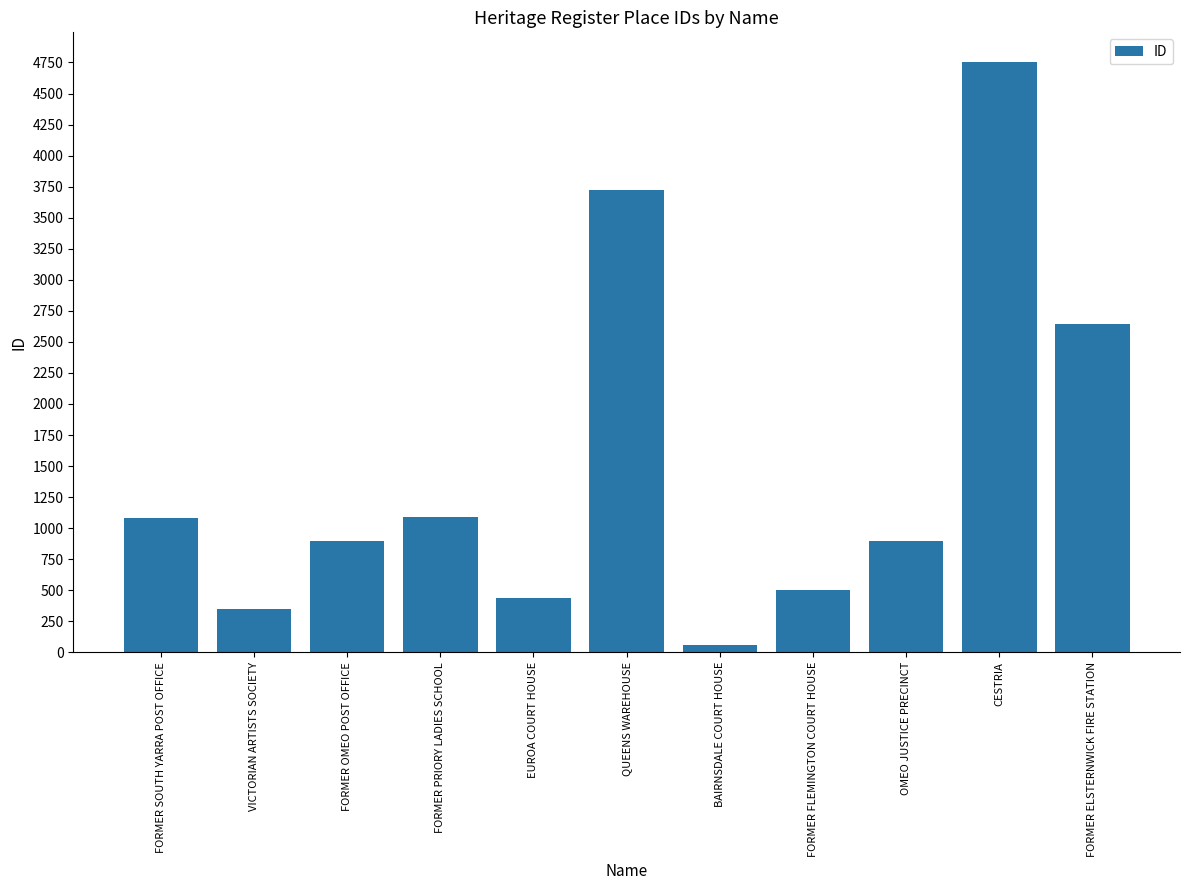

How many bars are there in total?

11